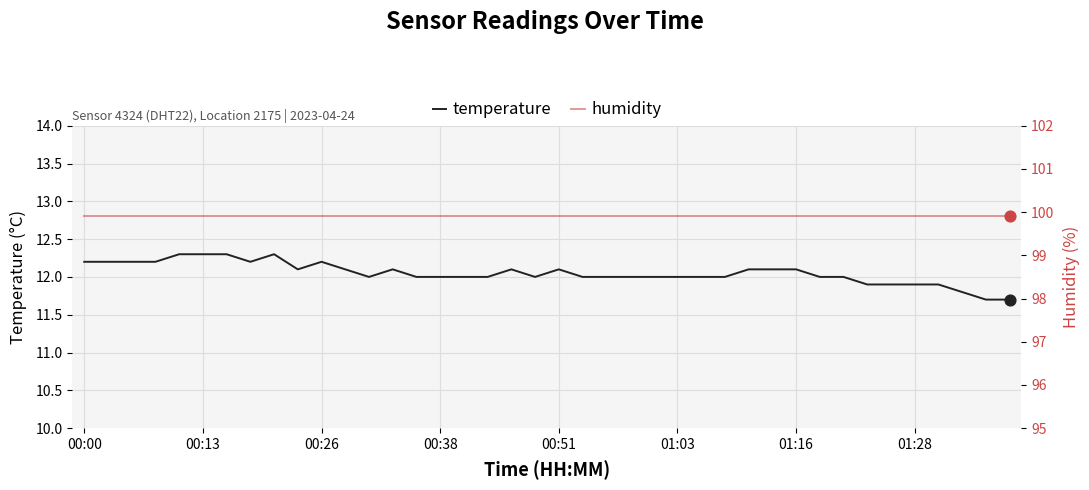

Which series has the largest Y range (max minus min)?

temperature